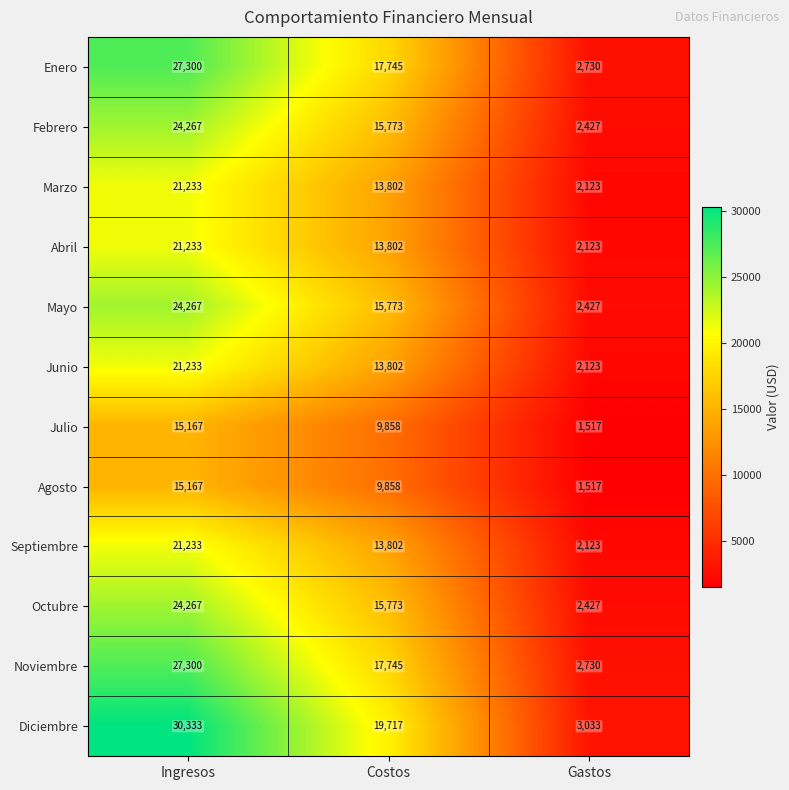

The Agosto series shows 9858 at Costos. True or false?

True